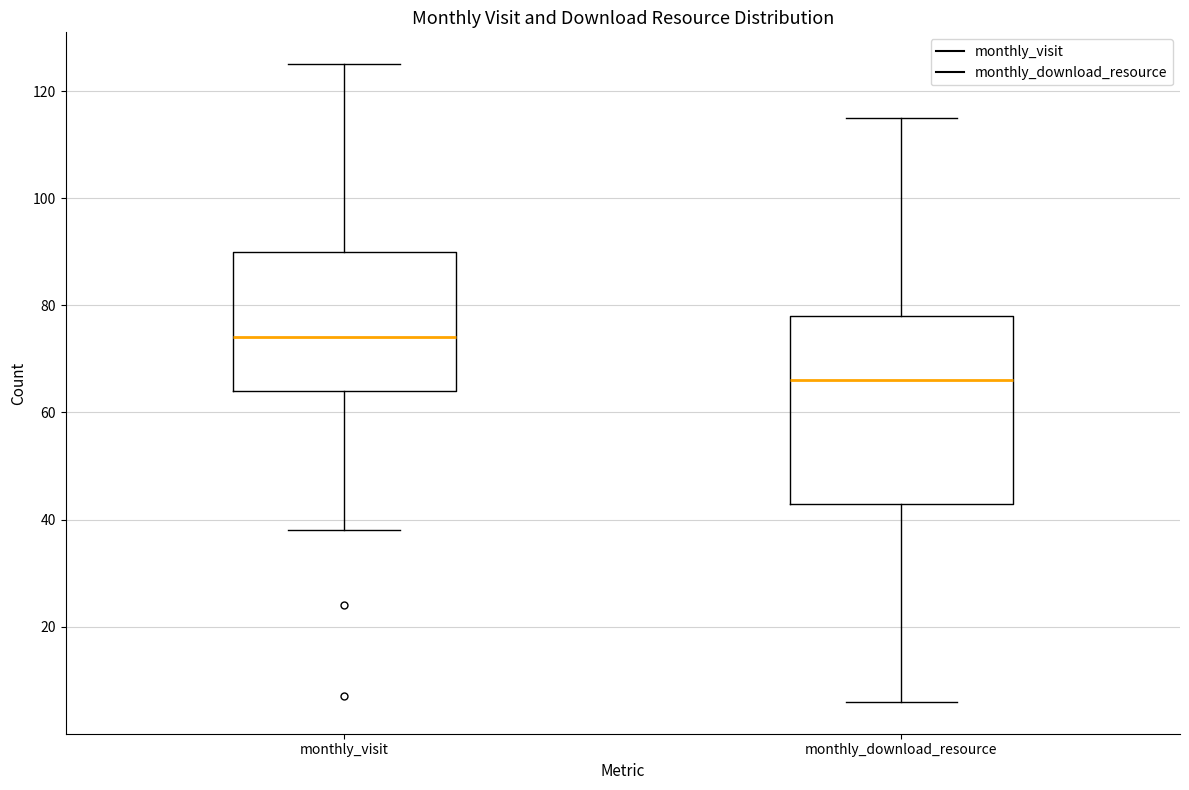

Reading left to right, read every box against the y-axis: the position of its median line, the range the box covers, and the ends of its whiskers. The values are not printed on the chart, so give them approximately, as read against the axis.

monthly_visit: median 74, box 64 to 90, whiskers 38 to 126
monthly_download_resource: median 66, box 44 to 78, whiskers 6 to 116